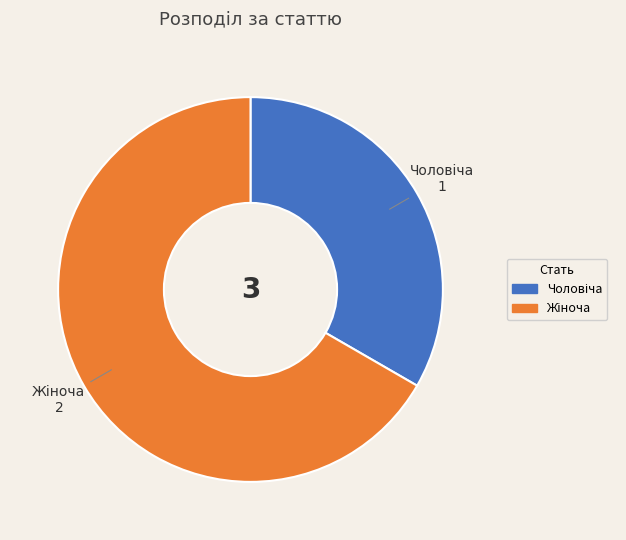

Count the number of slices in the pie.

2